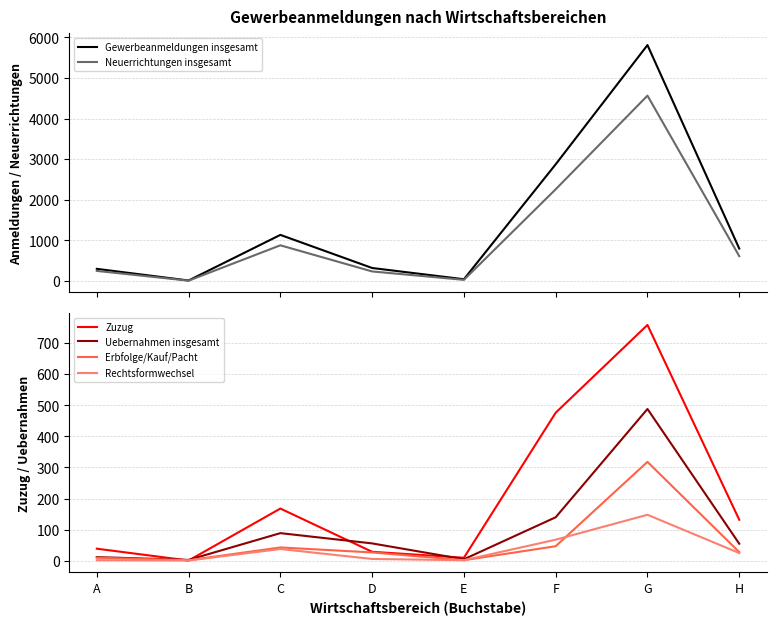

At how many categories does at least one series exceed 3393?

1